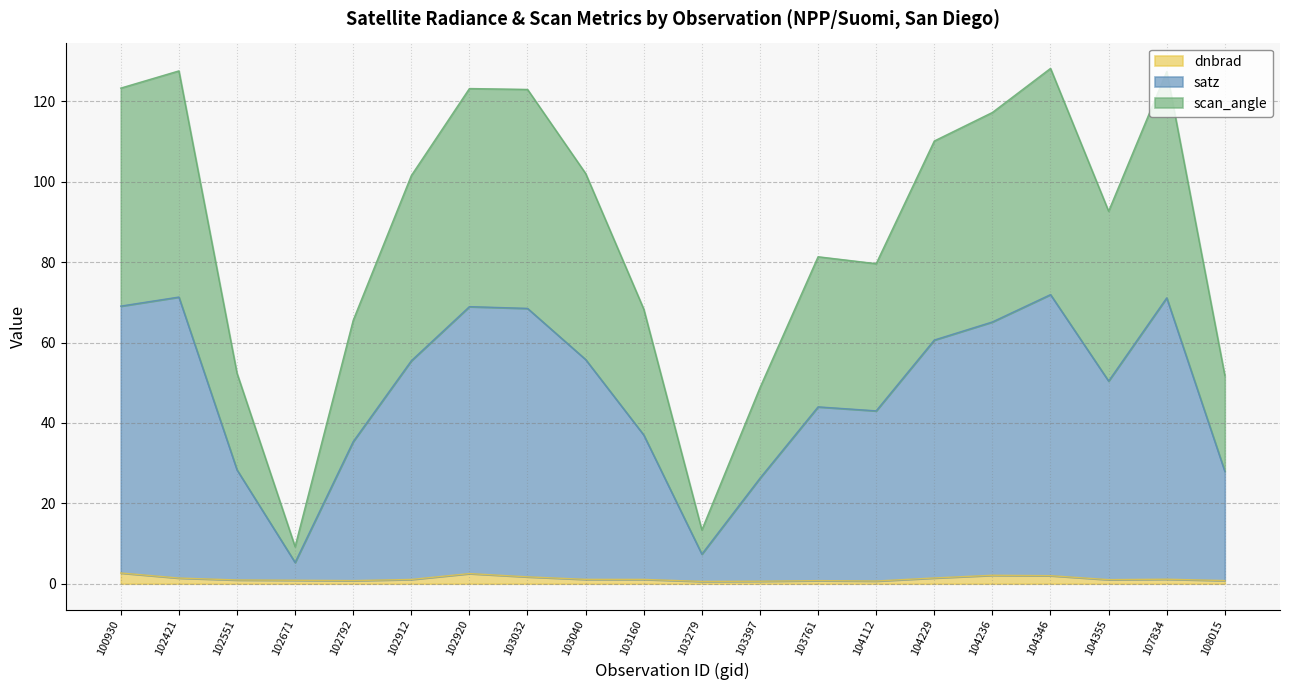

How many interior local valleys does the satz series have?

4